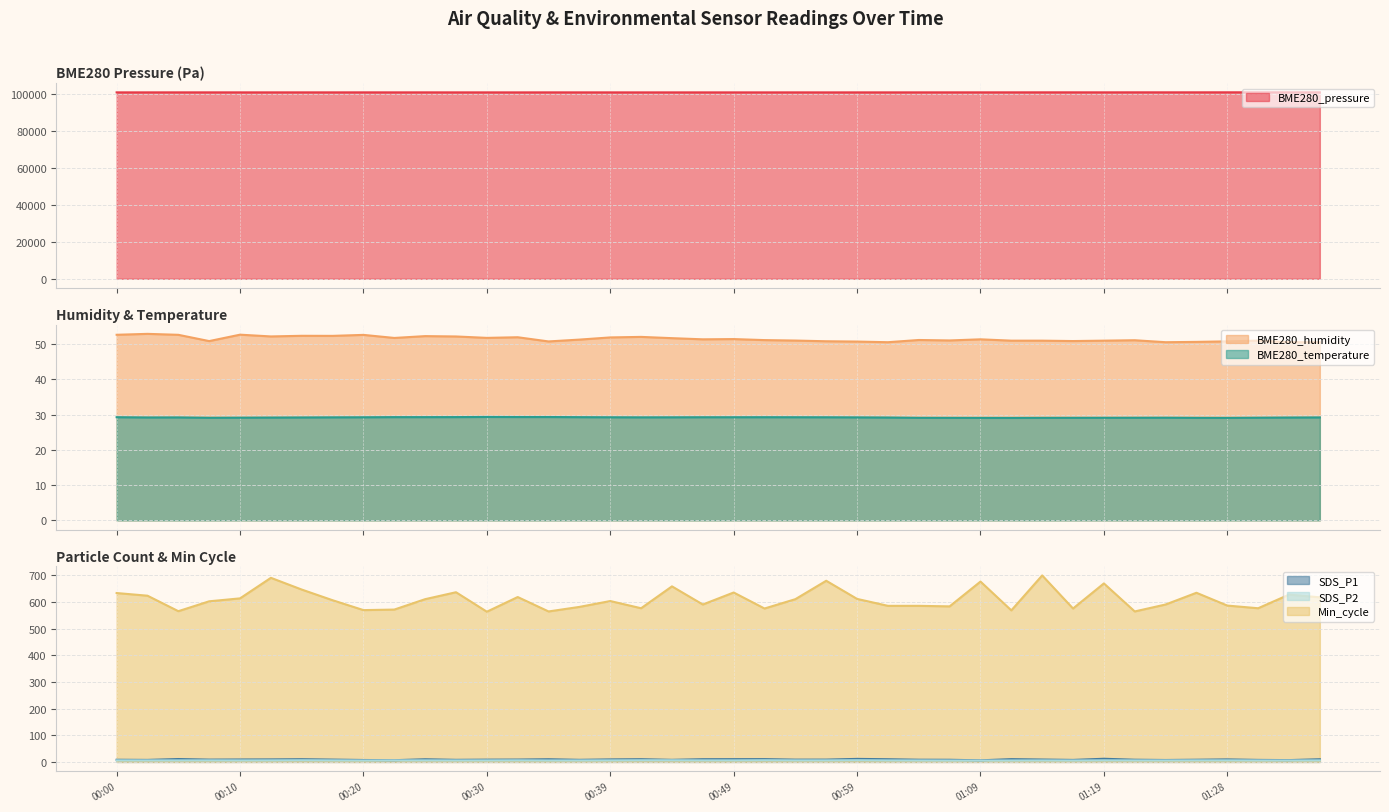

How many lines are shown in the chart?

6